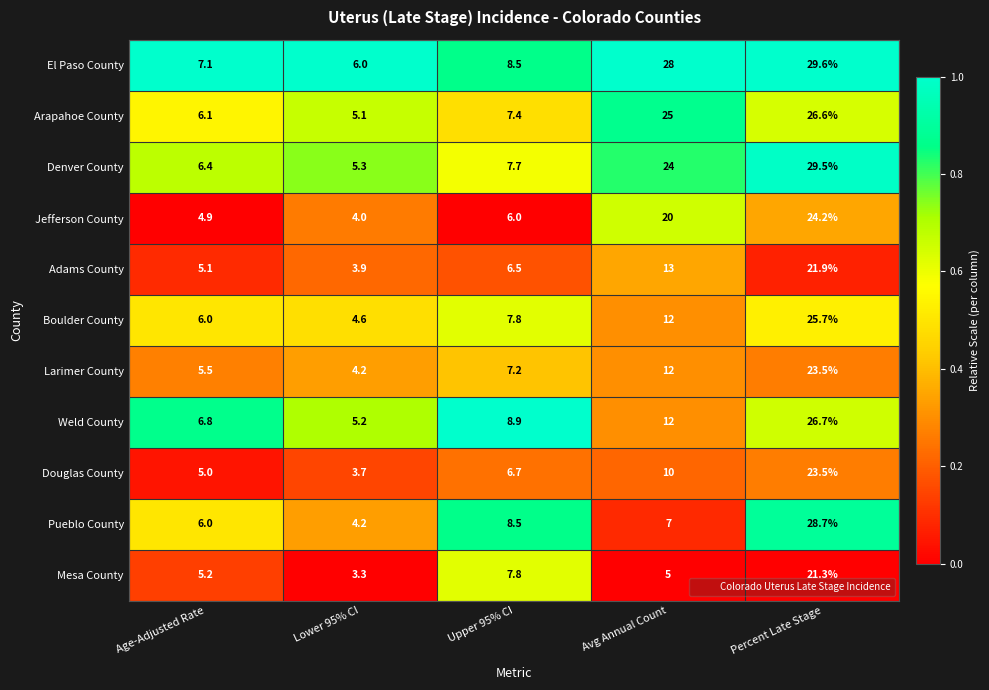

The Jefferson County series shows 24.2 at Percent Late Stage. True or false?

True